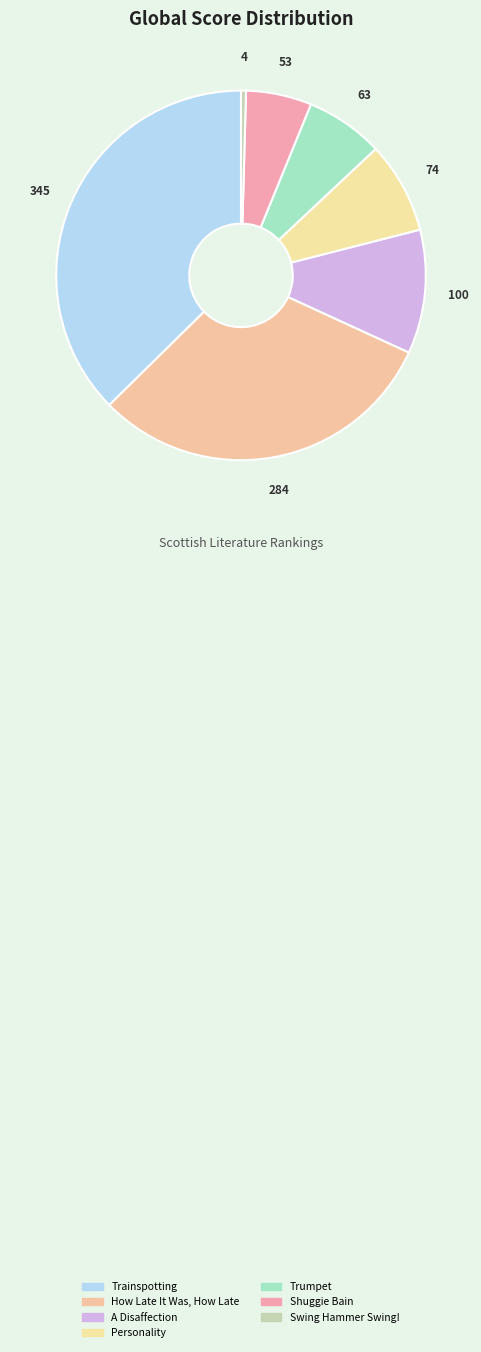

How many slices are in this pie chart?

7